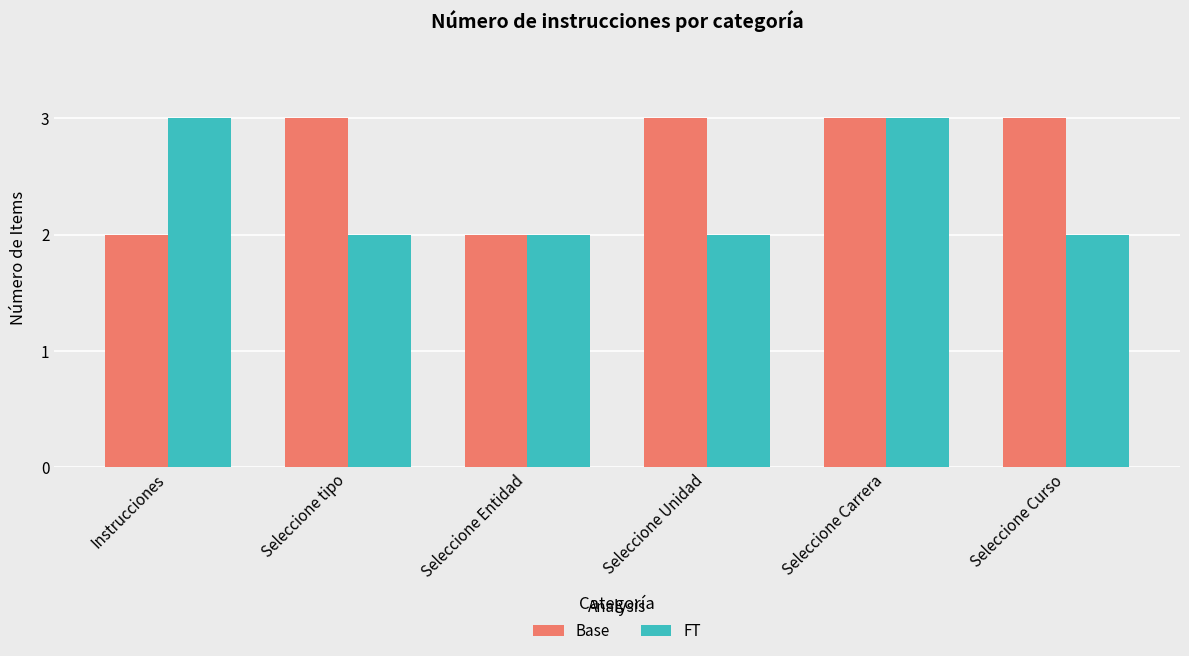

What is the difference between the highest and lowest values at Seleccione tipo?

1